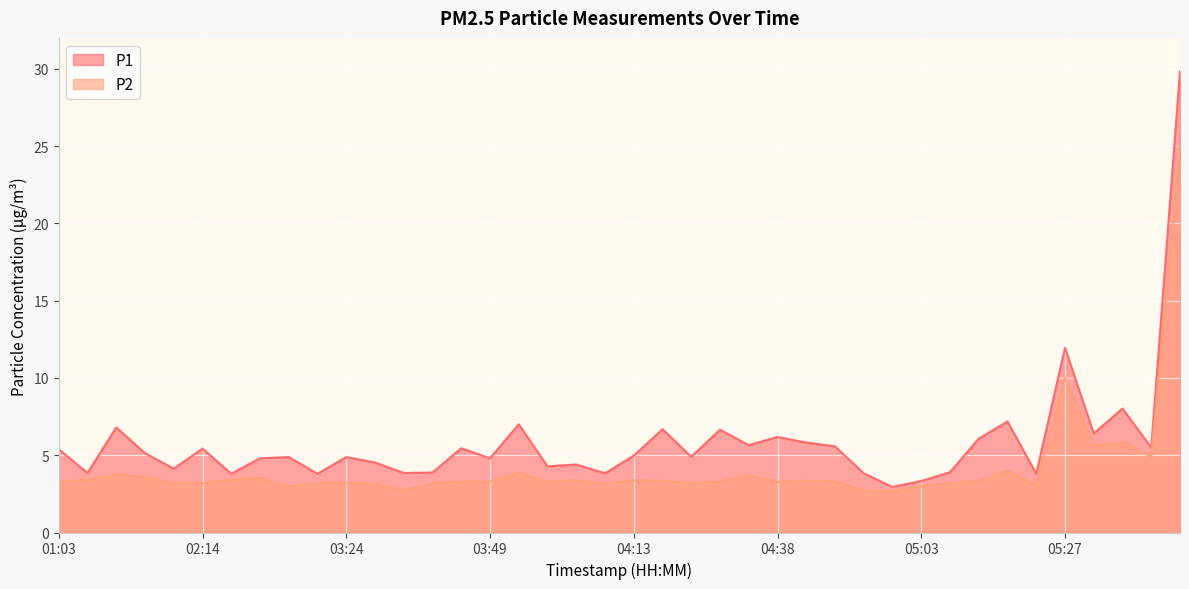

True or false: P2 has a value of 1.1 at 01:08.

False